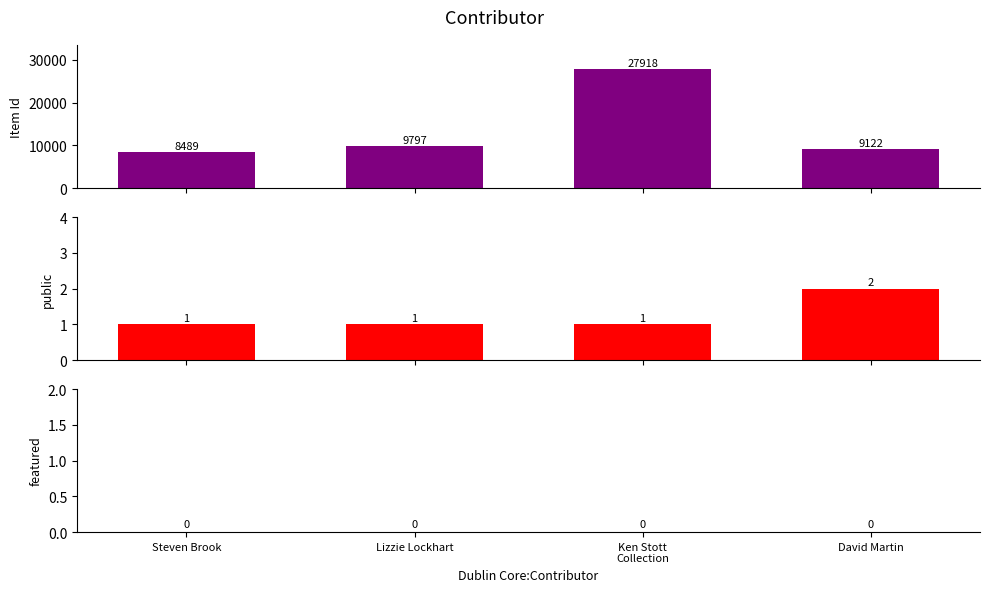

At which label is Item Id closest to 18203?

Lizzie Lockhart